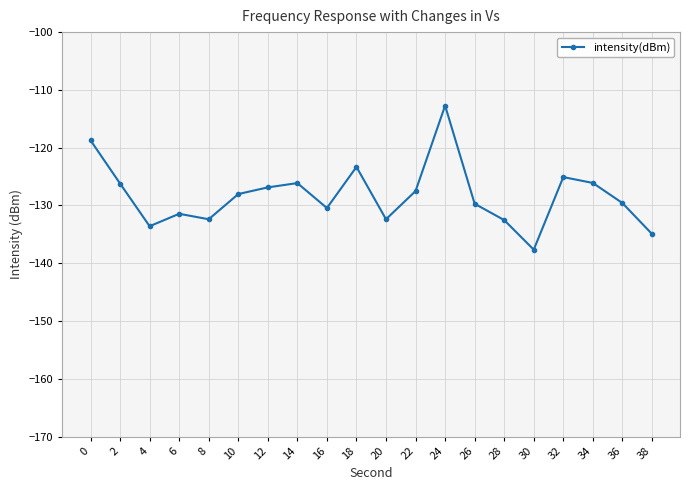

What is the difference between the maximum and second lowest values?

22.2